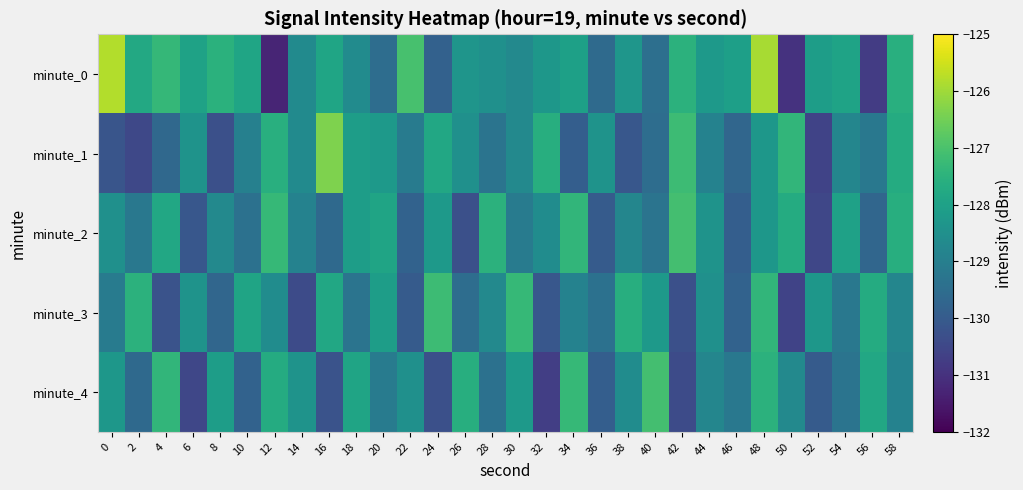

What is the greatest value displayed?

-125.8